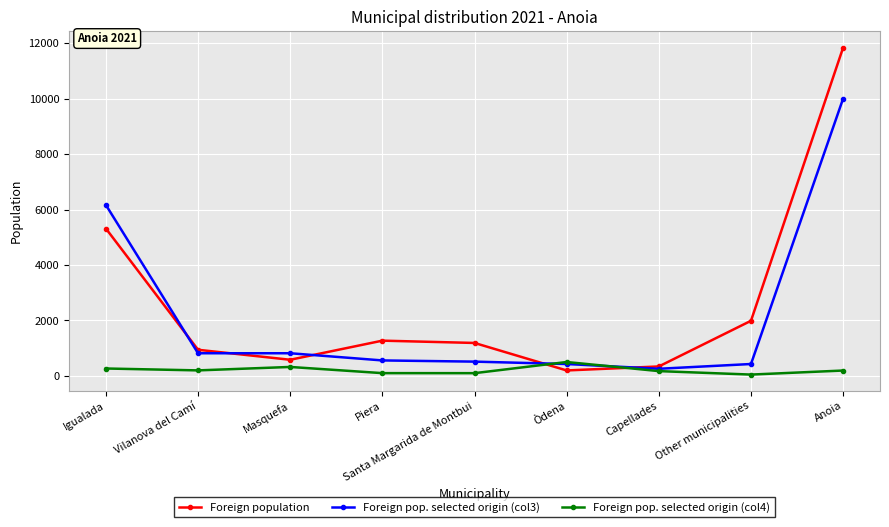

At how many categories does at least one series exceed 9015?

1